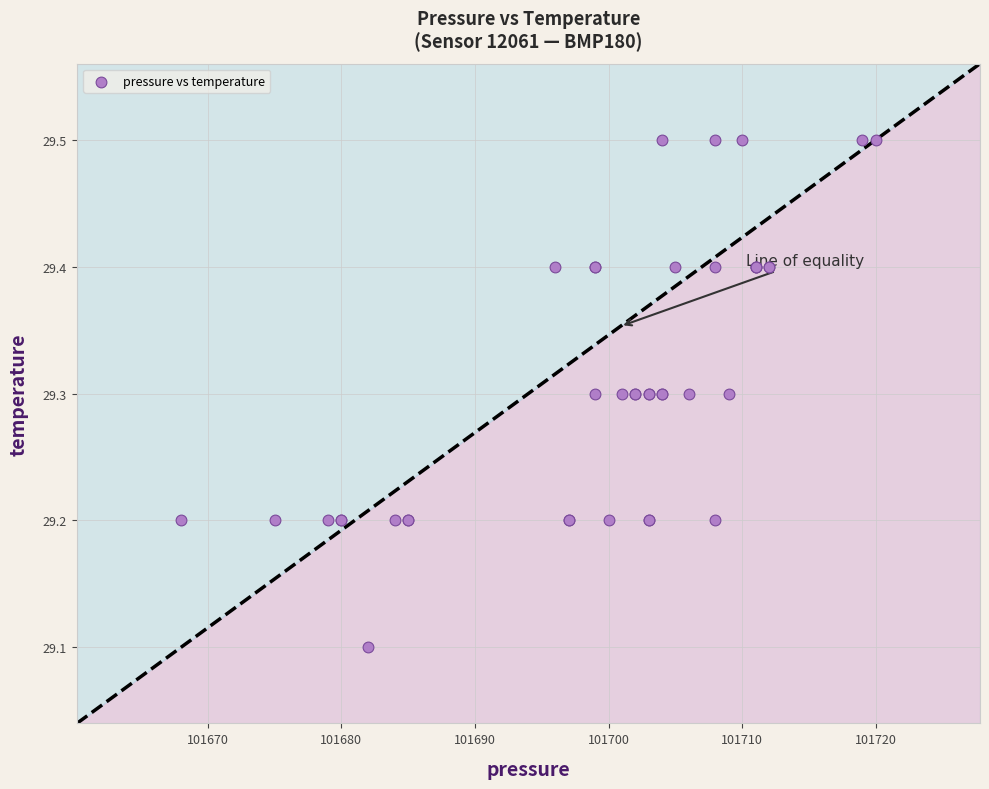

What Y value in the scatter plot is closest to 29?

29.1